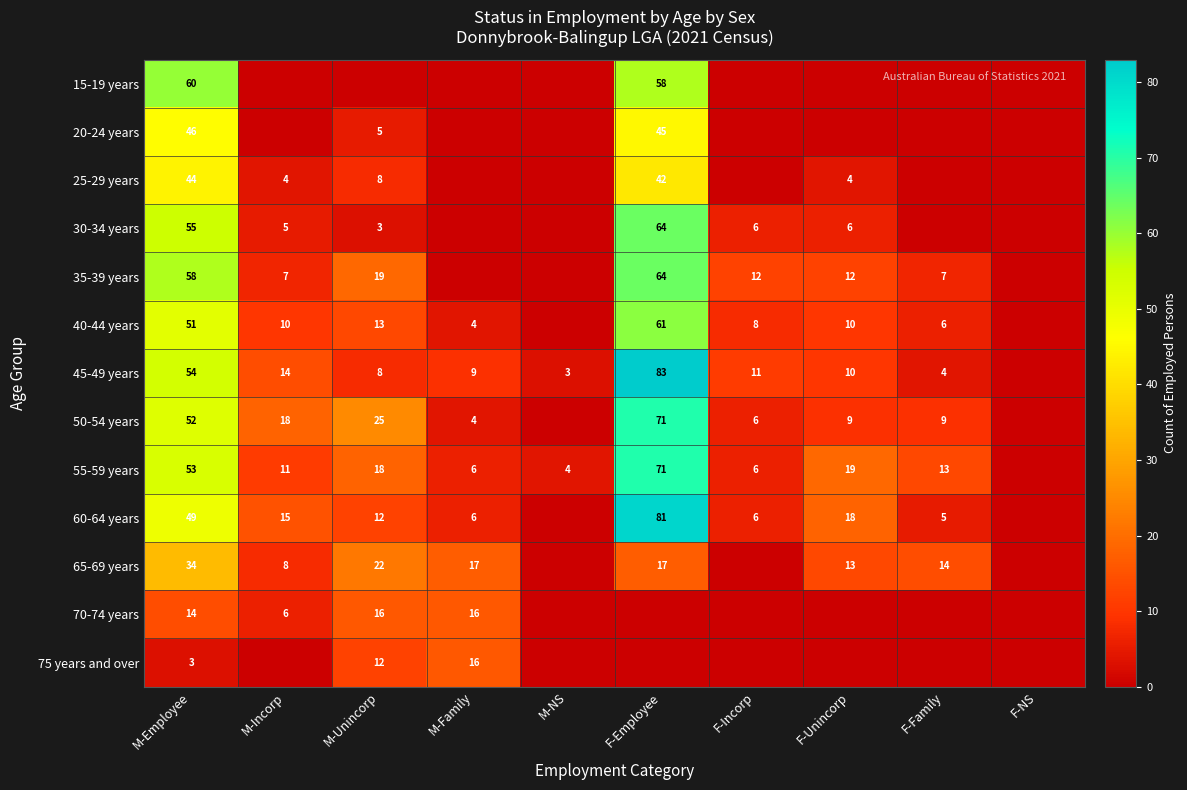

What is the difference between the 55-59 years values at F-Family and M-Unincorp?

5